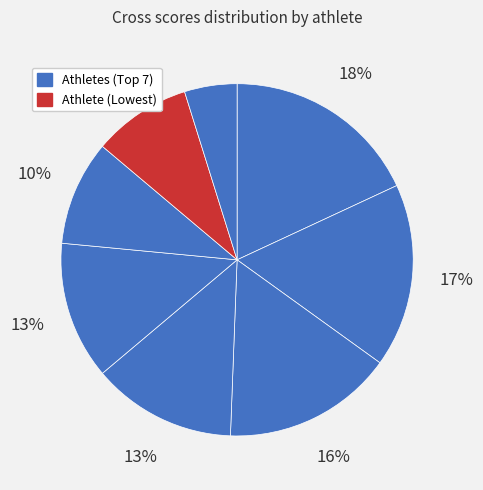

How many segments does this pie chart have?

8